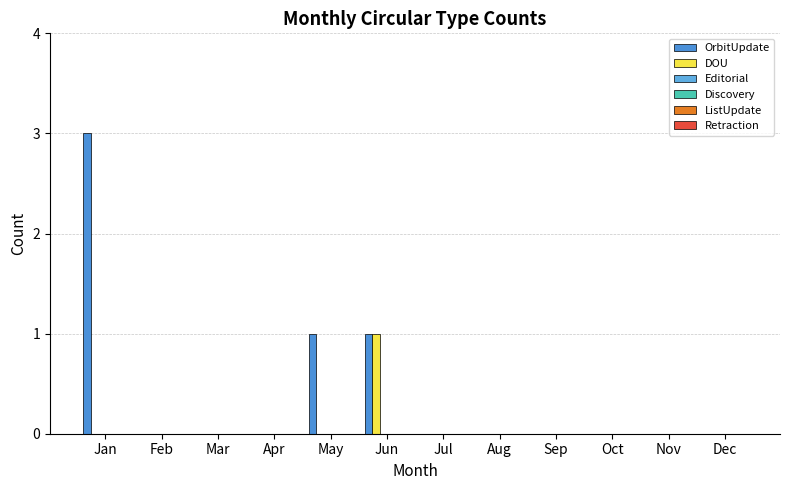

How many distinct data groups are displayed?

2